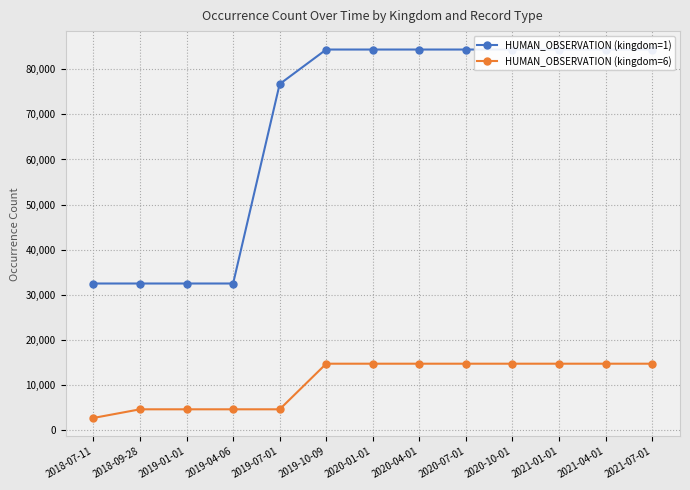

How many lines are shown in the chart?

2